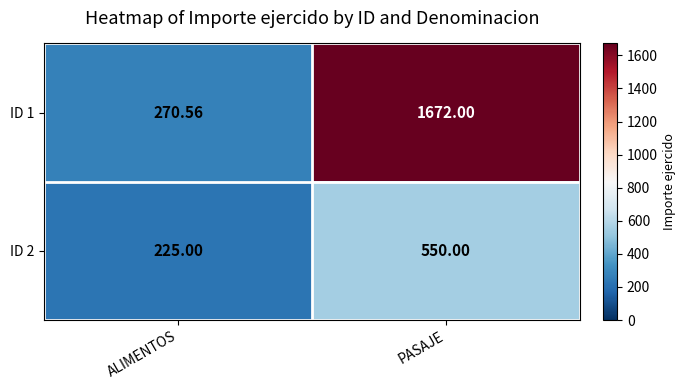

At which category is the sum across all series the highest?

PASAJE